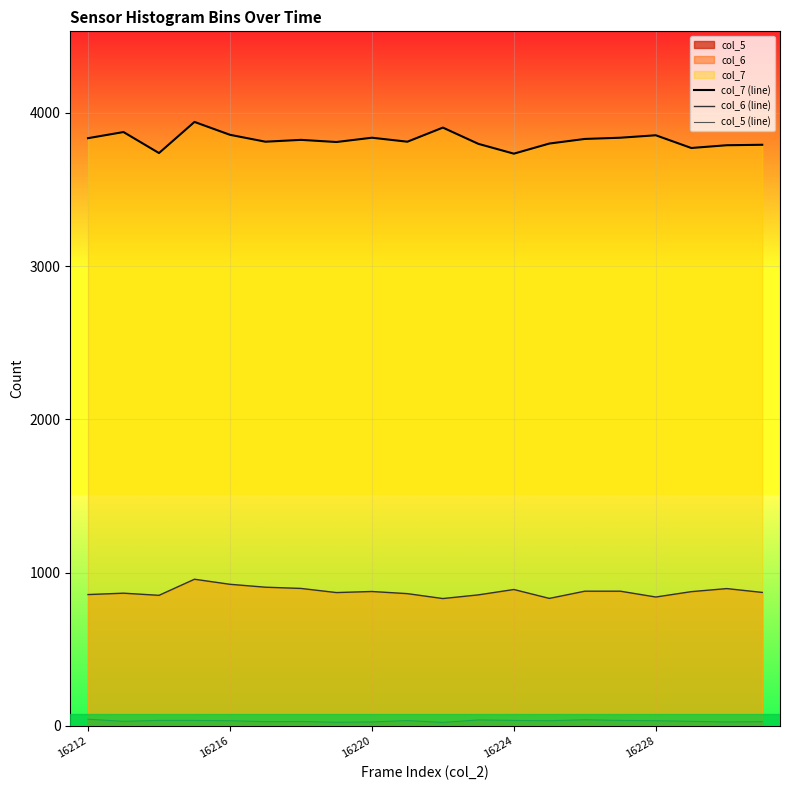

At how many categories does at least one series exceed 1463?

20